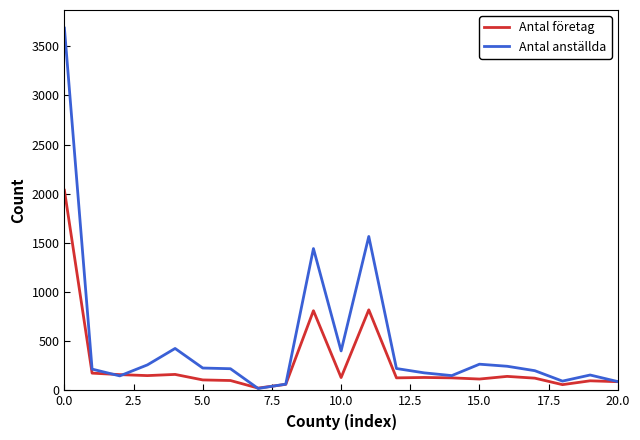

Which series has the largest total across all categories?

Antal anställda